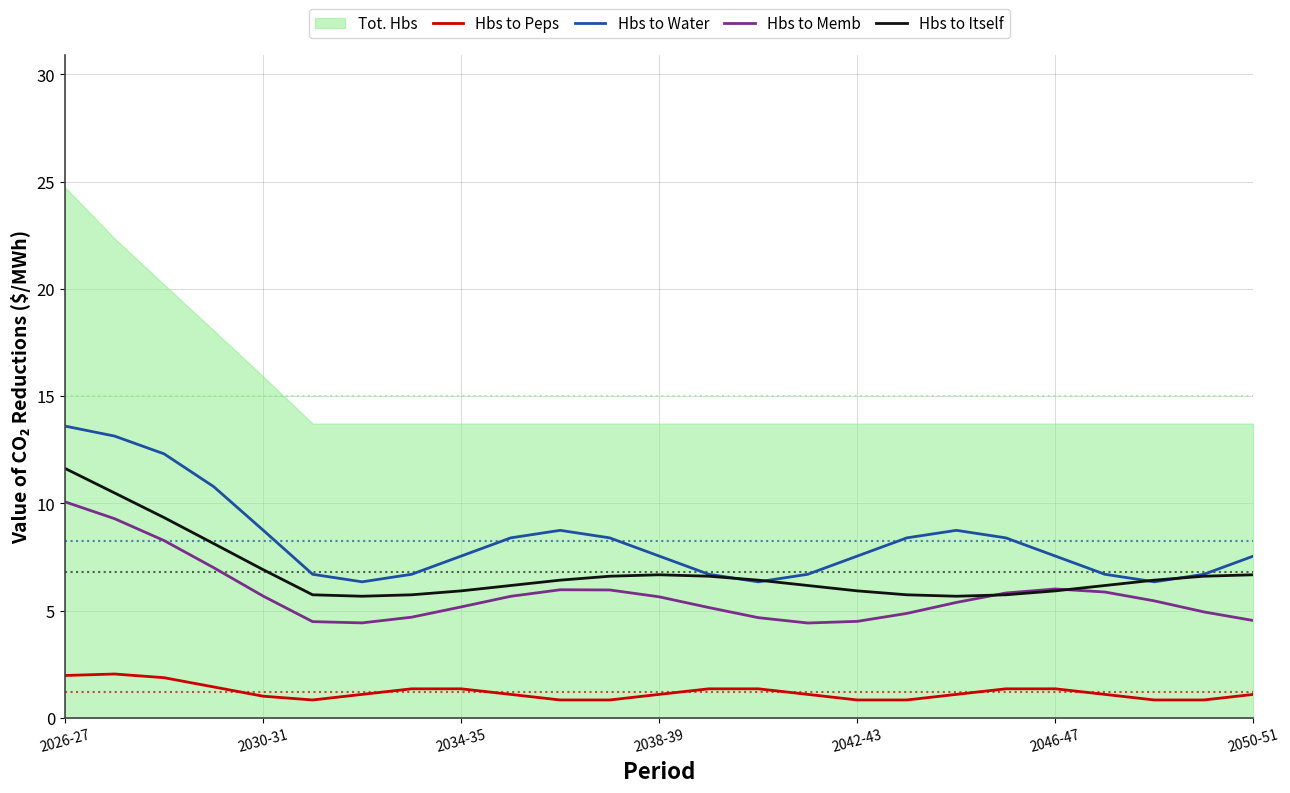

At which category is the sum across all series the highest?

2026-27